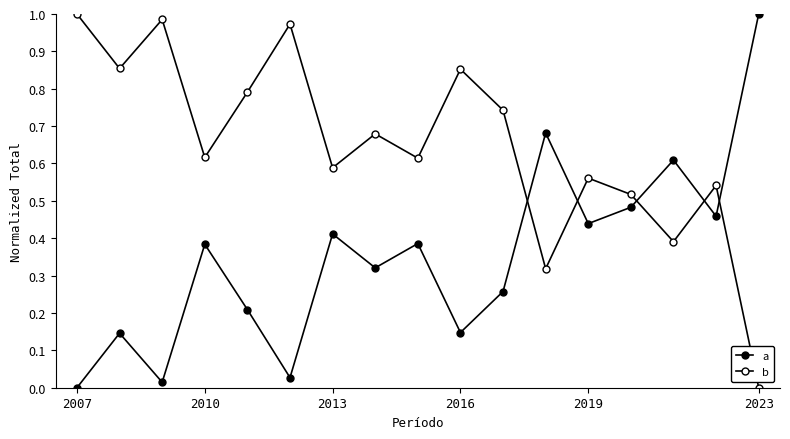

How many data points does each series have?

17